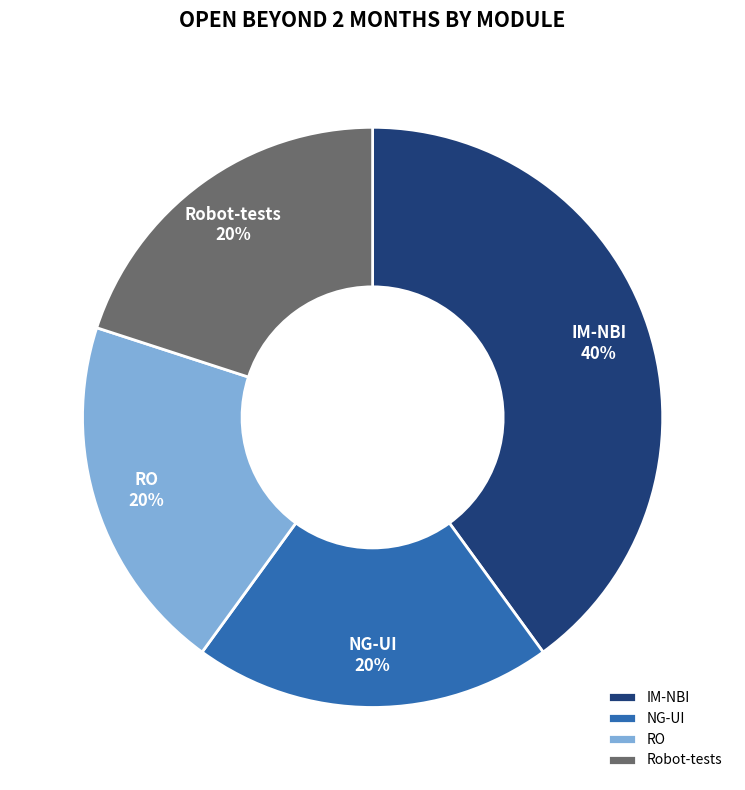

Does NG-UI account for over 50% of the chart?

No